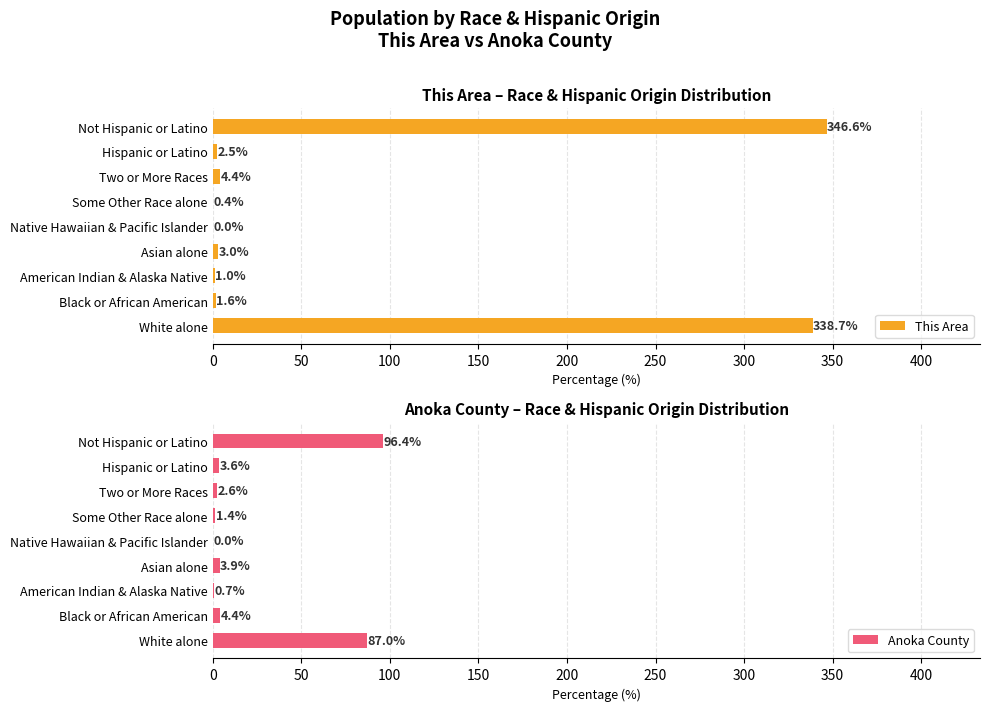

What is the sum of the This Area values at Not Hispanic or Latino and Hispanic or Latino?

349.1